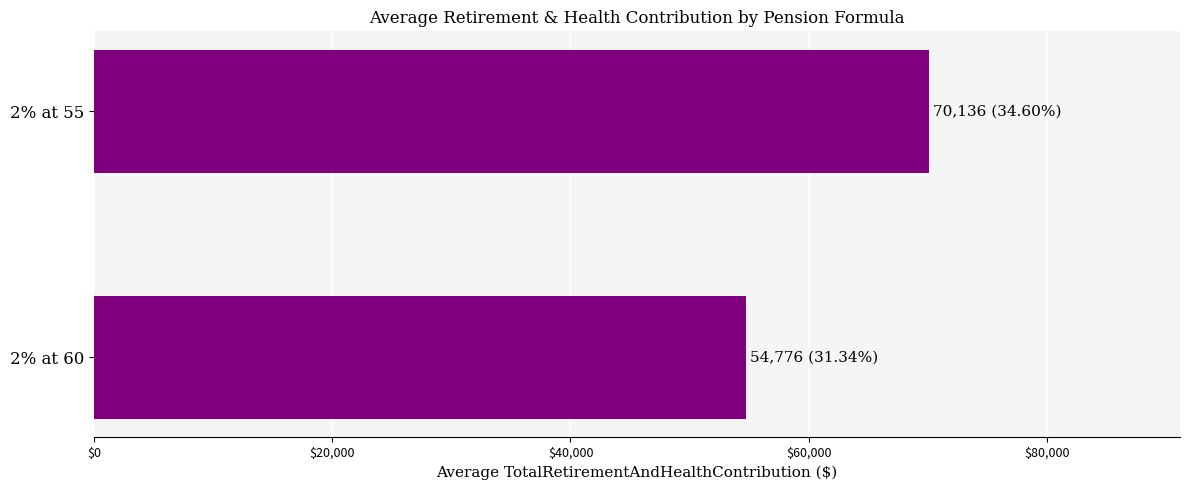

What is the difference between the maximum and minimum values?

15360